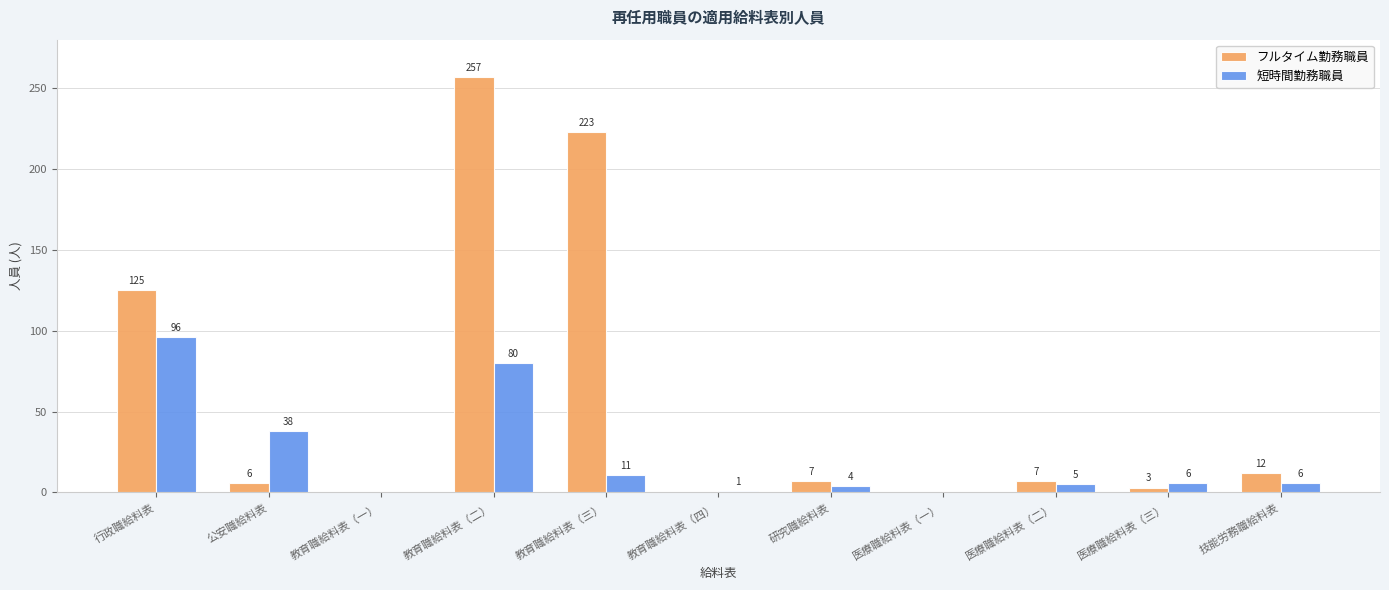

How many positive values does the 短時間勤務職員 series have?

9